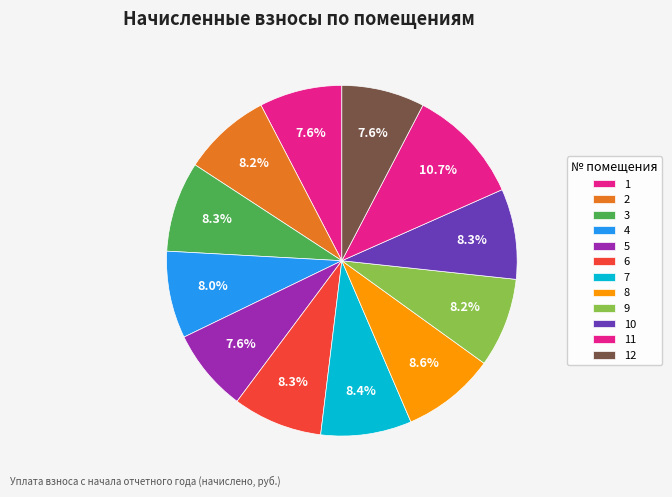

How many segments does this pie chart have?

12